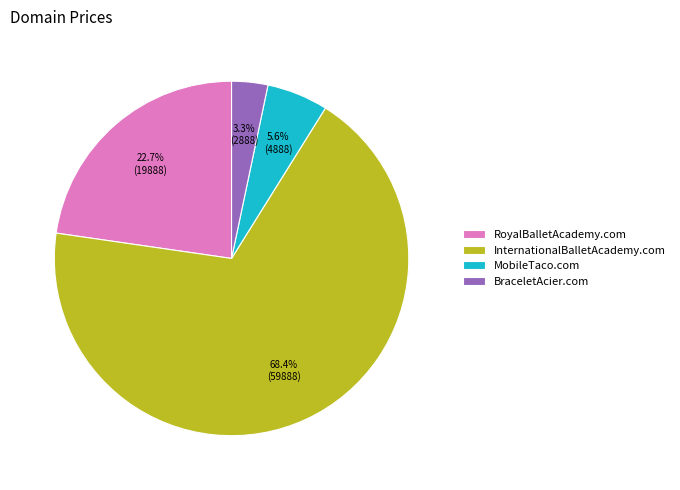

What percentage do BraceletAcier.com and MobileTaco.com together represent?

8.9%